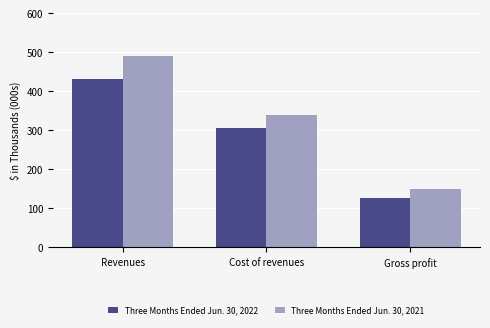

What position from the right is Cost of revenues?

2